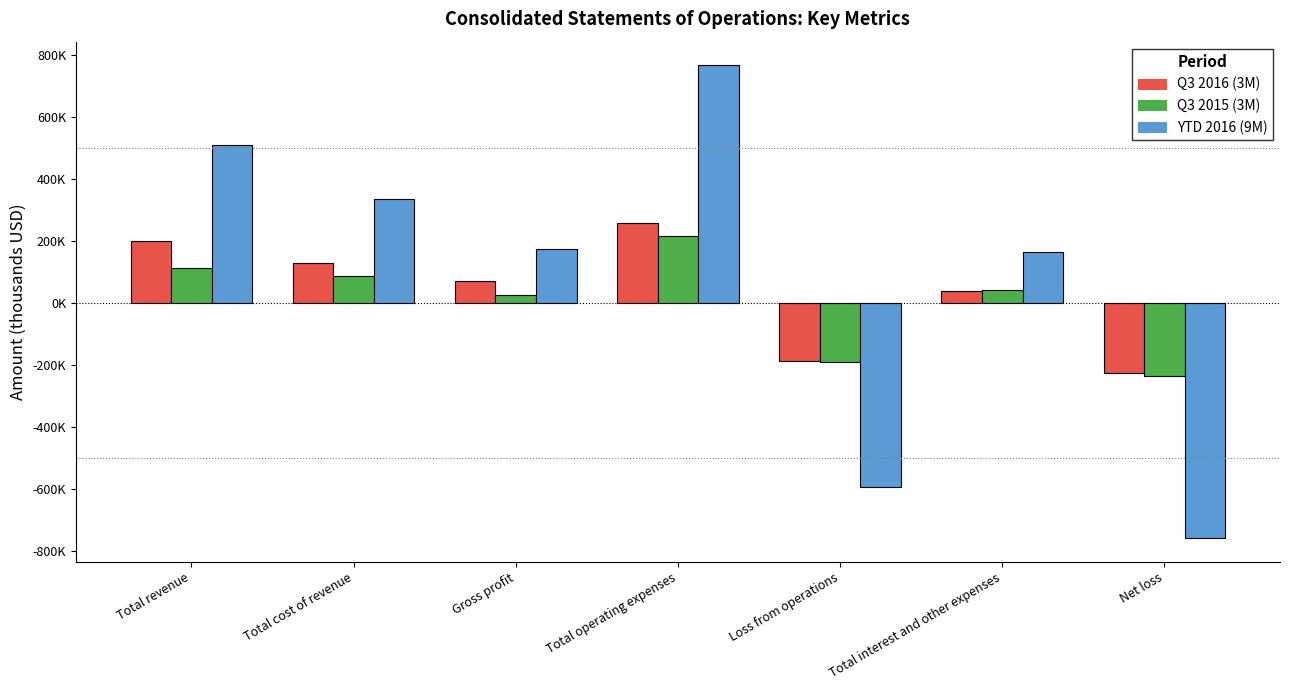

Is the value of Q3 2015 (3M) at Total revenue greater than the value of Q3 2016 (3M) at Loss from operations?

Yes